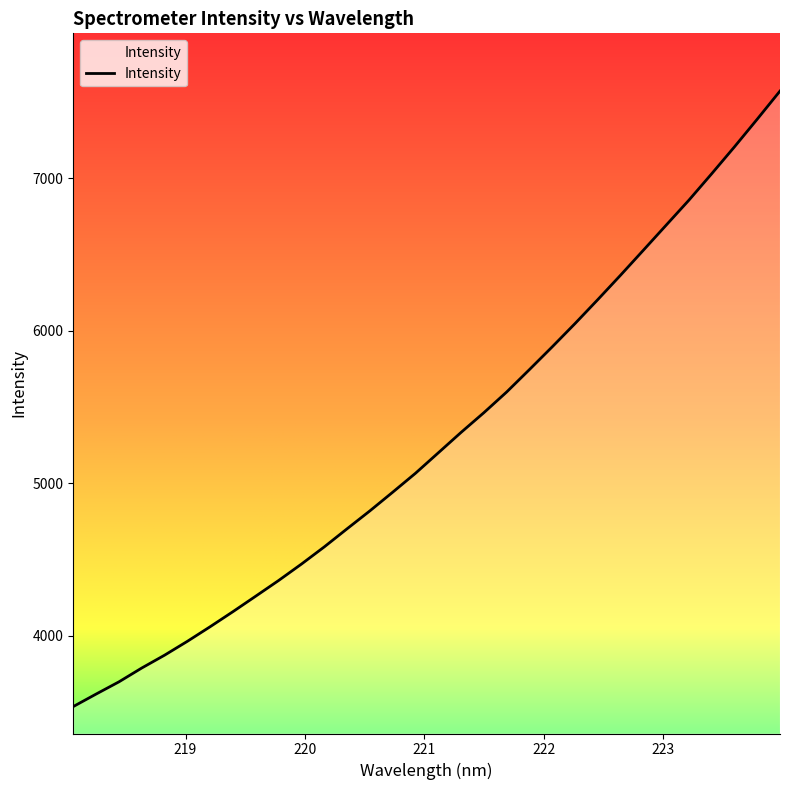

How many series are shown in this chart?

1